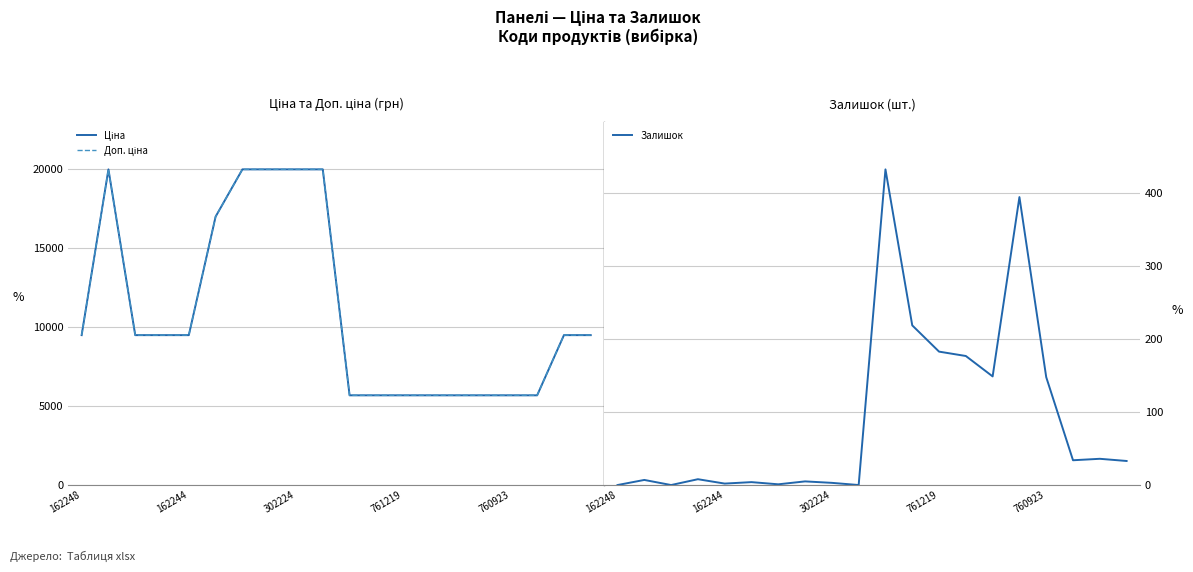

In Залишок, how many points are lower than both neighbors (excluding endpoints)?

6